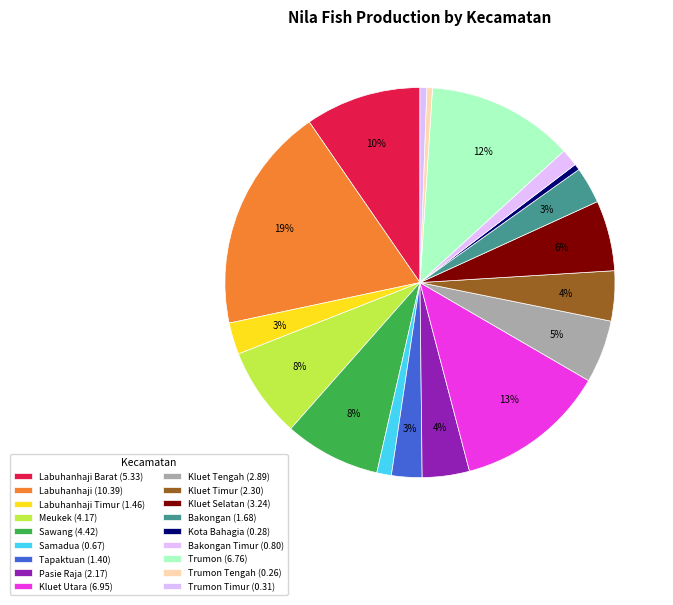

Is there any slice that represents more than half of the pie?

No